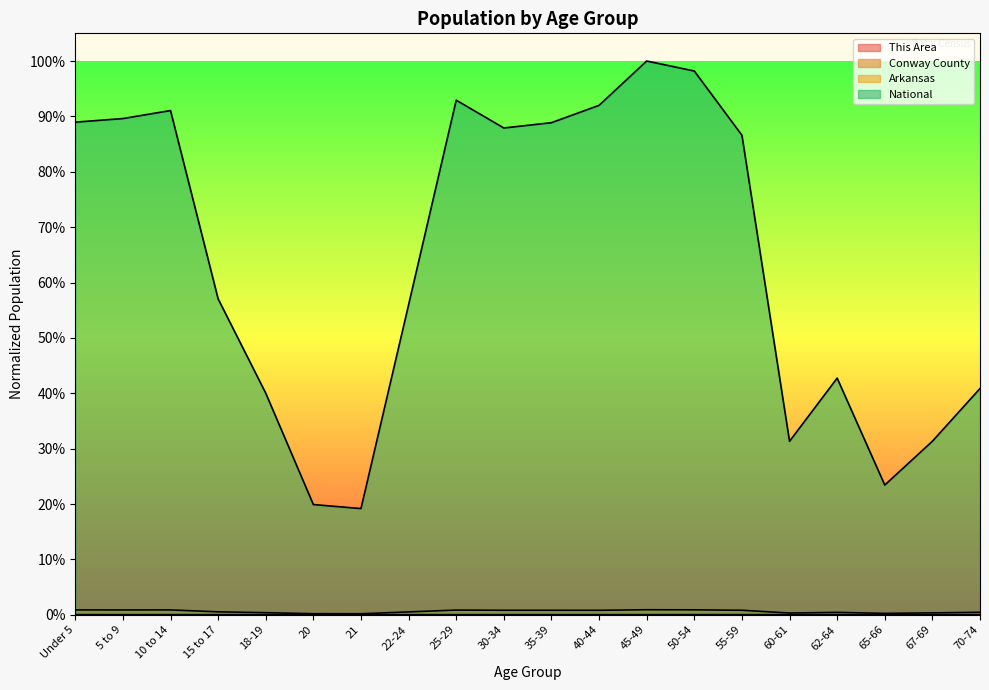

Reading right to left, extract all data points from this chart.

This Area: 0.0	0.0	0.0	0.0	0.0	0.0	0.0	0.0	0.0	0.0	0.0	0.0	0.0	0.0	0.0	0.0	0.0	0.0	0.0	0.0
Conway County: 0.0	0.0	0.0	0.0	0.0	0.0	0.0	0.0	0.0	0.0	0.0	0.0	0.0	0.0	0.0	0.0	0.0	0.0	0.0	0.0
Arkansas: 0.0	0.0	0.0	0.0	0.0	0.0	0.0	0.0	0.0	0.0	0.0	0.0	0.0	0.0	0.0	0.0	0.0	0.0	0.0	0.0
National: 0.4	0.3	0.2	0.4	0.3	0.9	1.0	1.0	0.9	0.9	0.9	0.9	0.6	0.2	0.2	0.4	0.6	0.9	0.9	0.9